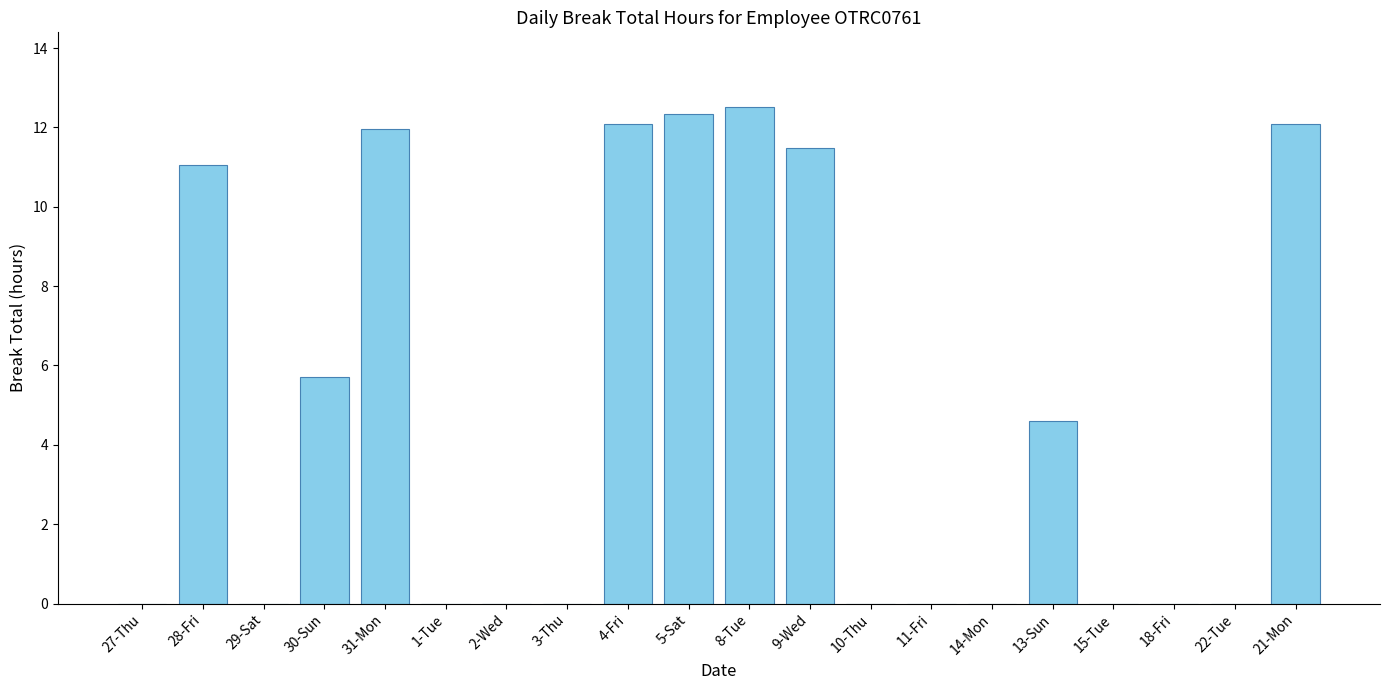

What value does the data have at 28-Fri?

11.1